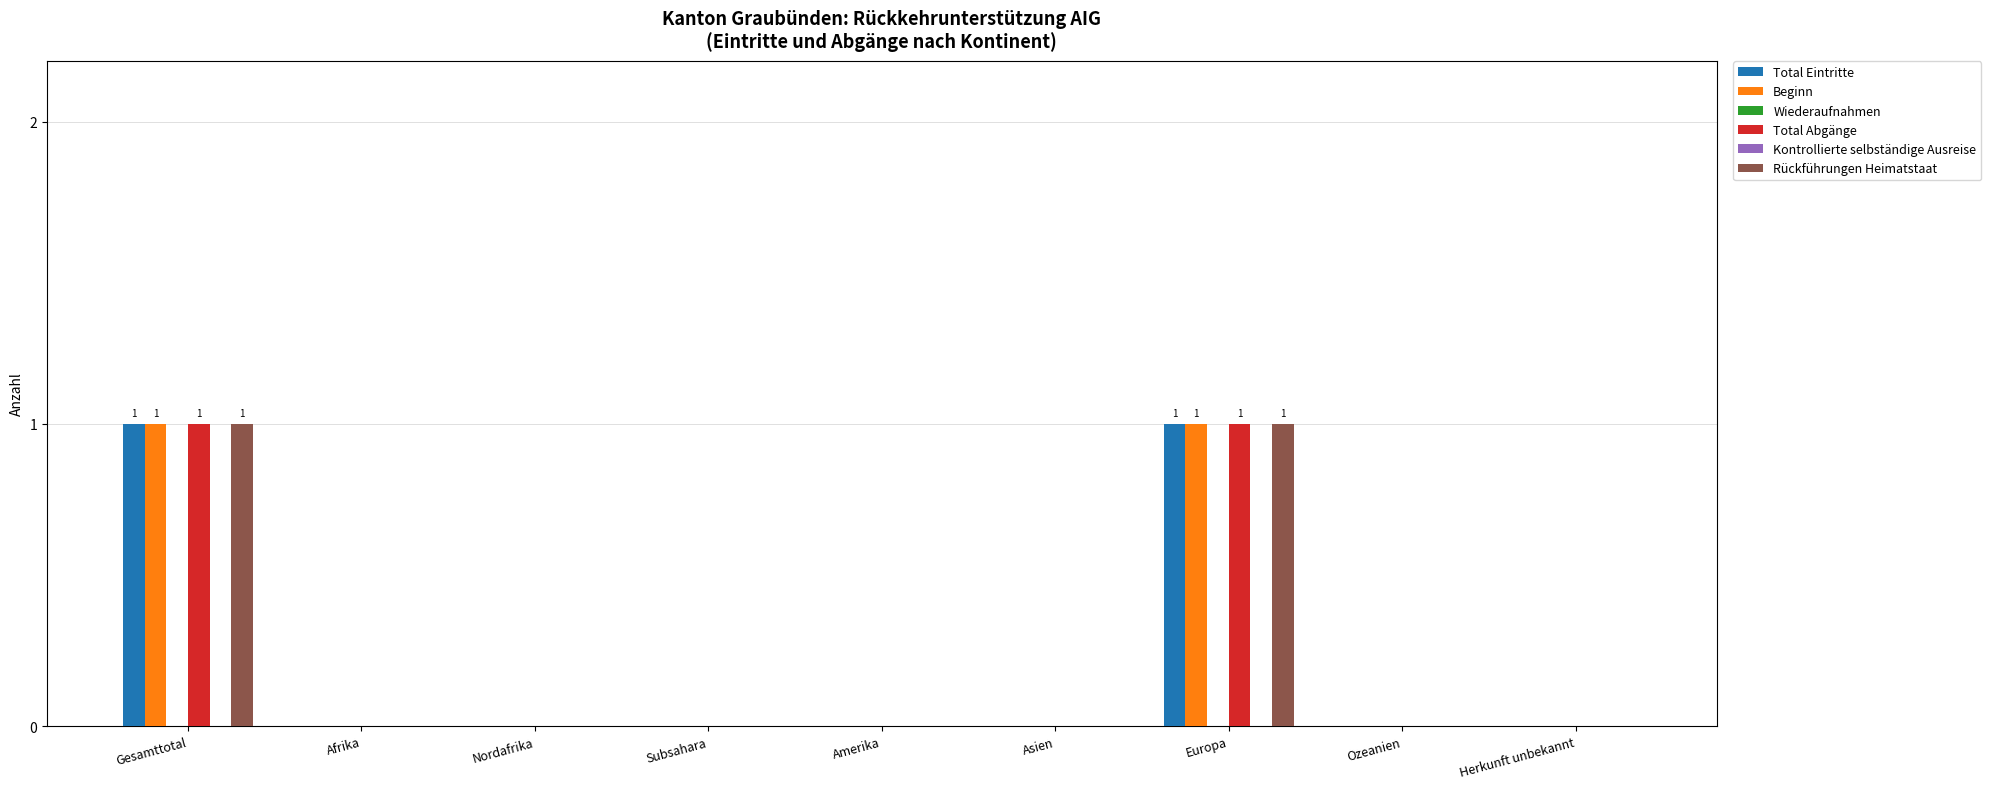

Reading left to right, transcribe all the data shown in this chart.

Total Eintritte: 1	0	0	0	0	0	1	0	0
Beginn: 1	0	0	0	0	0	1	0	0
Wiederaufnahmen: 0	0	0	0	0	0	0	0	0
Total Abgänge: 1	0	0	0	0	0	1	0	0
Kontrollierte selbständige Ausreise: 0	0	0	0	0	0	0	0	0
Rückführungen Heimatstaat: 1	0	0	0	0	0	1	0	0